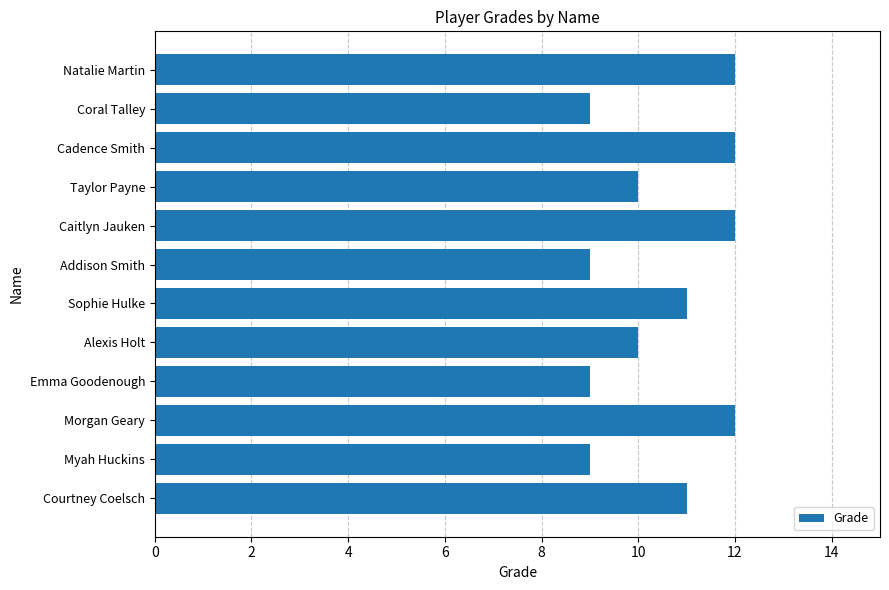

What is the difference between the maximum and minimum values?

3